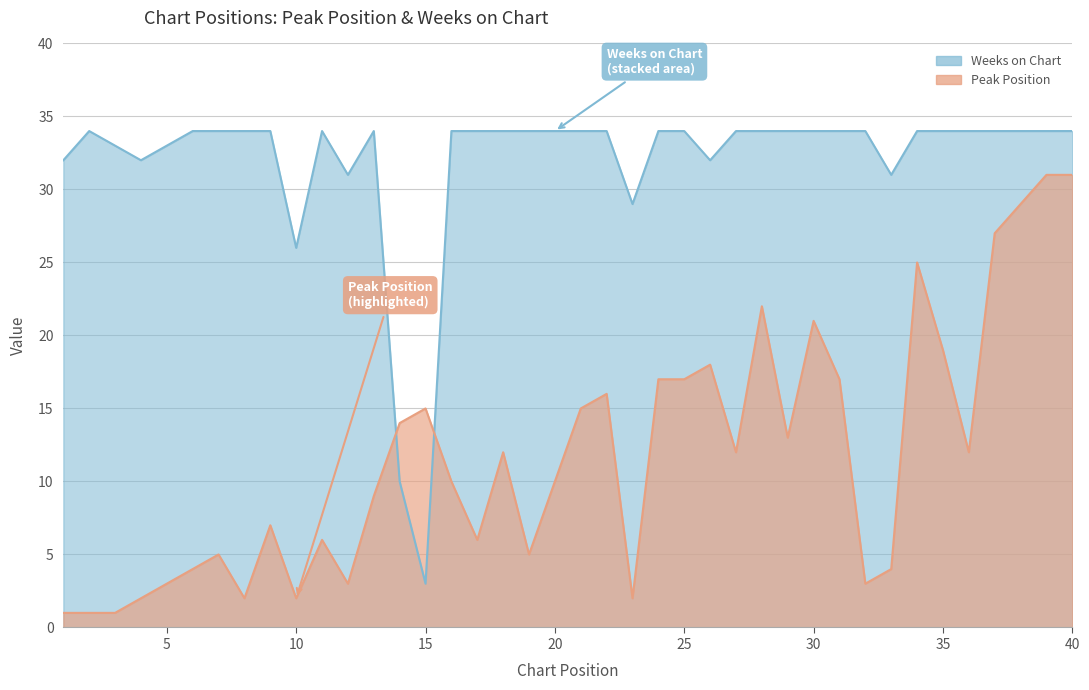

Between 6 and 34, which series saw the biggest shift?

Peak Position